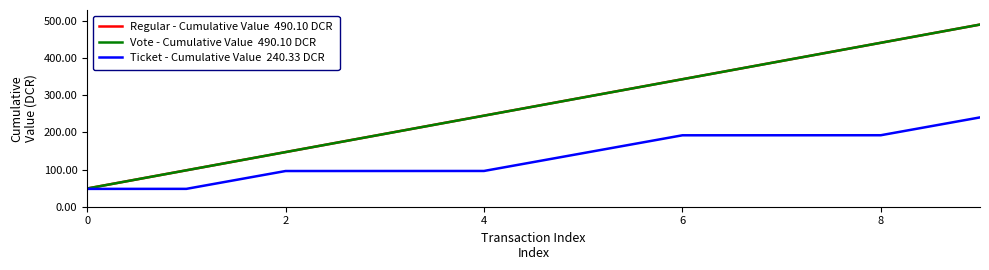

Count the number of data series in this chart.

3